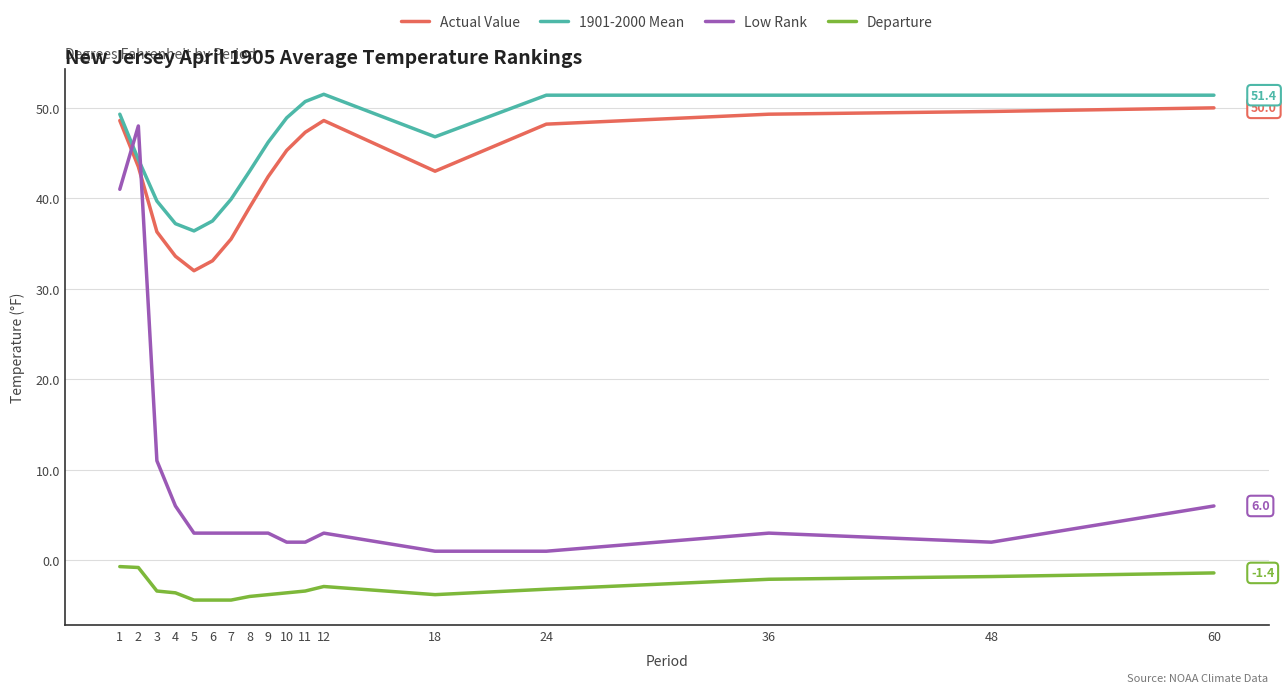

Does the chart display data point markers on the line(s)?

No